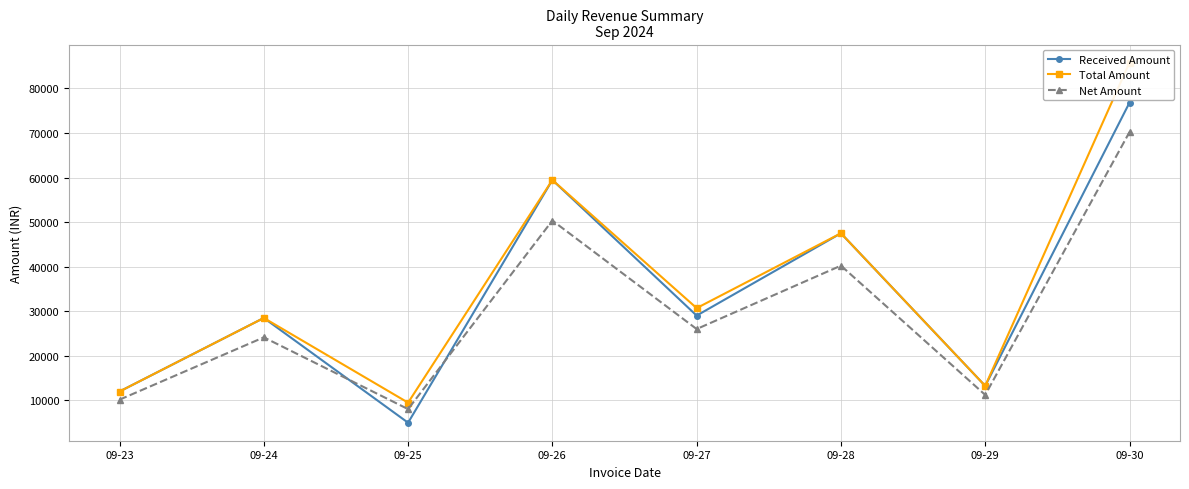

Which label corresponds to the largest value in the chart?

09-30